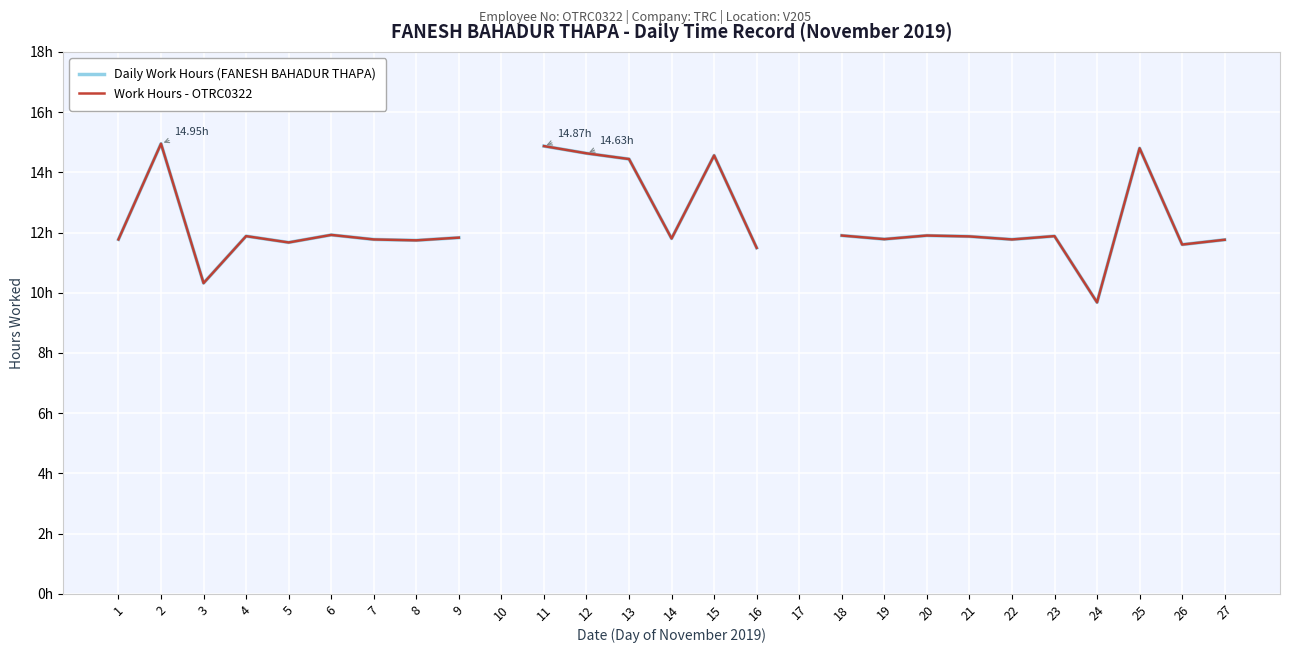

Is the value of Daily Work Hours (FANESH BAHADUR THAPA) at 14 greater than the value of Work Hours - OTRC0322 at 23?

No